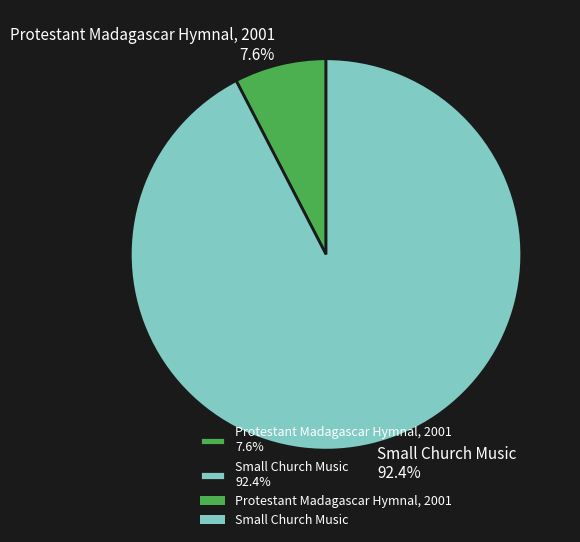

To the nearest percent, what is the combined percentage of Small Church Music and Protestant Madagascar Hymnal, 2001?

100%